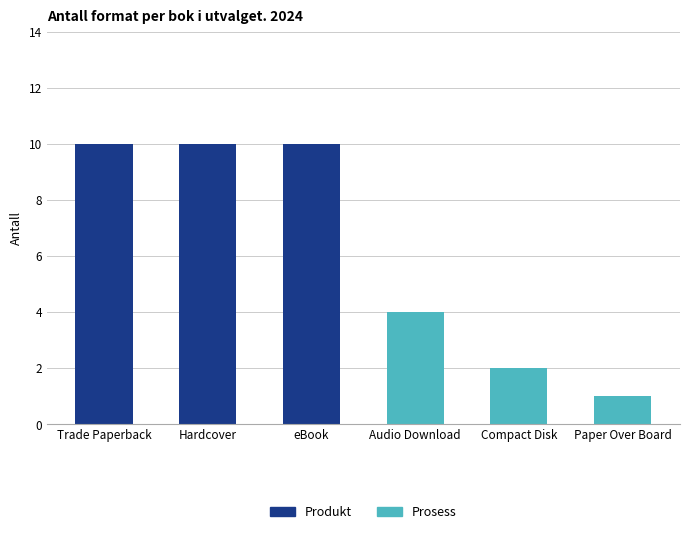

What are all the series names shown in the legend?

Produkt, Prosess